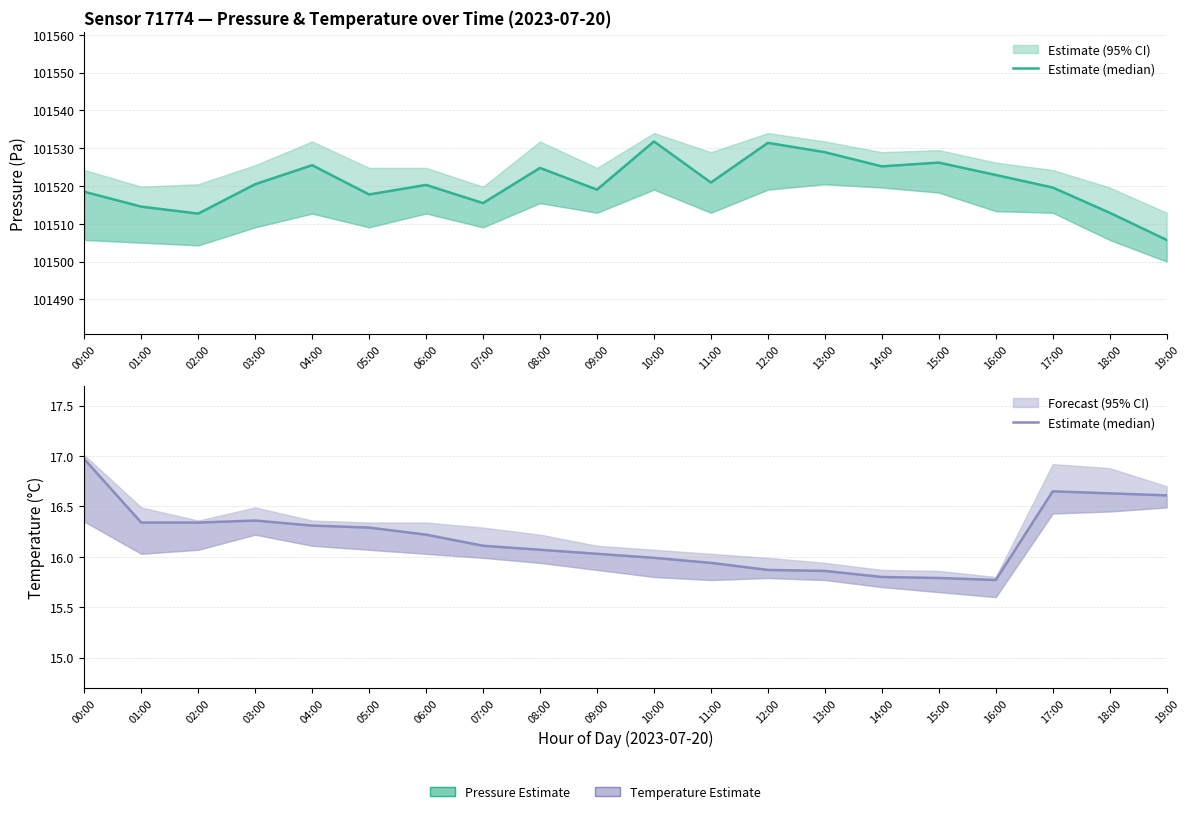

Approximately how many times larger is the value at 00:00 compared to 08:00?

1.1